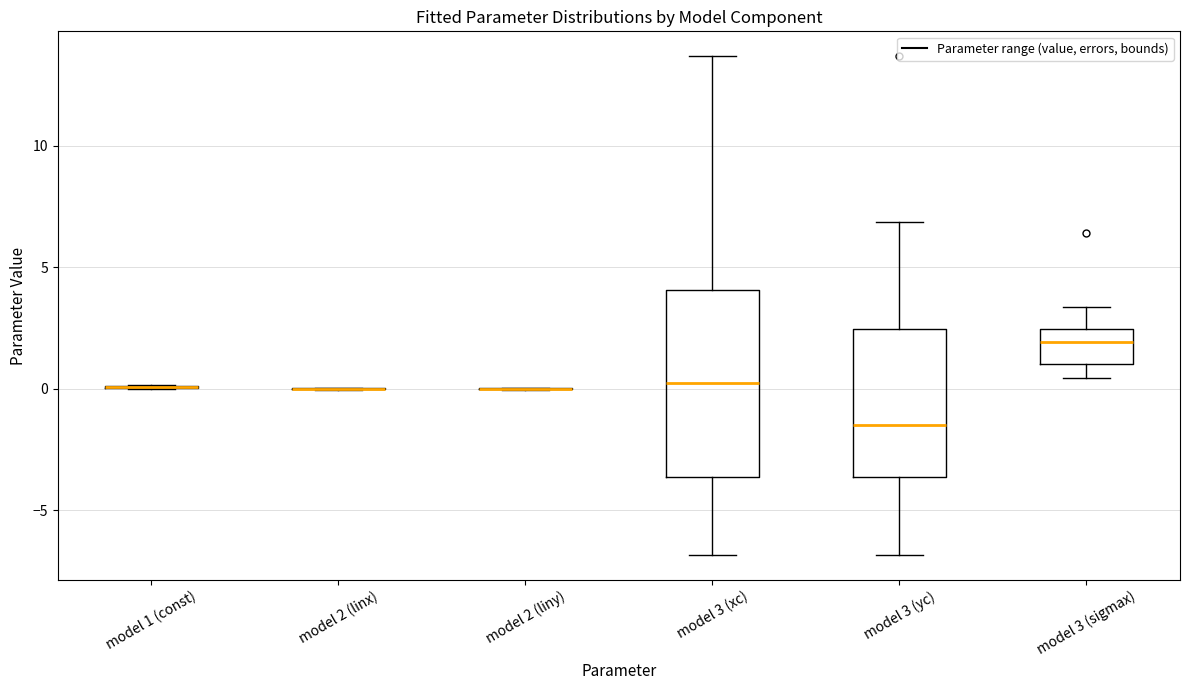

Reading left to right, read every box against the y-axis: the position of its median line, the range the box covers, and the ends of its whiskers. The values are not printed on the chart, so give them approximately, as read against the axis.

model 1 (const): box collapsed to a line at 0.0, whiskers 0.0 to 0.0
model 2 (linx): box collapsed to a line at 0.0, whiskers 0.0 to 0.0
model 2 (liny): box collapsed to a line at 0.0, whiskers 0.0 to 0.0
model 3 (xc): median 0.0, box -3.5 to 4.0, whiskers -7.0 to 13.5
model 3 (yc): median -1.5, box -3.5 to 2.5, whiskers -7.0 to 7.0
model 3 (sigmax): median 2.0, box 1.0 to 2.5, whiskers 0.5 to 3.5